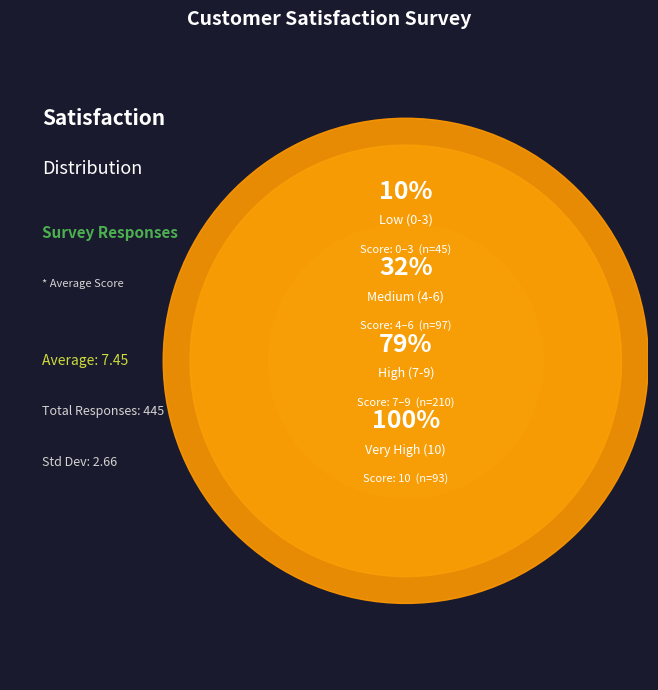

To the nearest percent, what portion does 5 represent?

11%